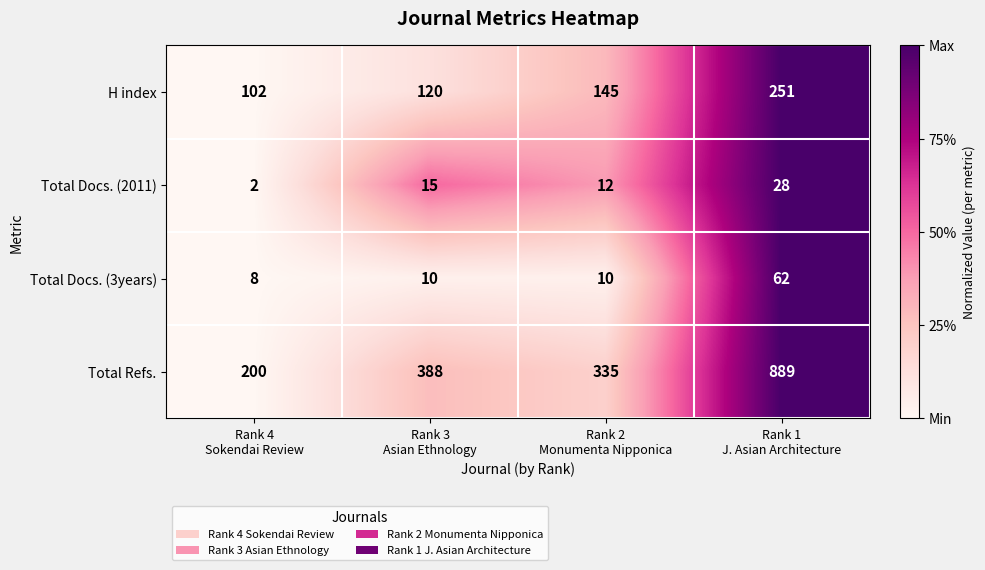

Reading left to right, transcribe all the data shown in this chart.

H index: 102	120	145	251
Total Docs. (2011): 2	15	12	28
Total Docs. (3years): 8	10	10	62
Total Refs.: 200	388	335	889